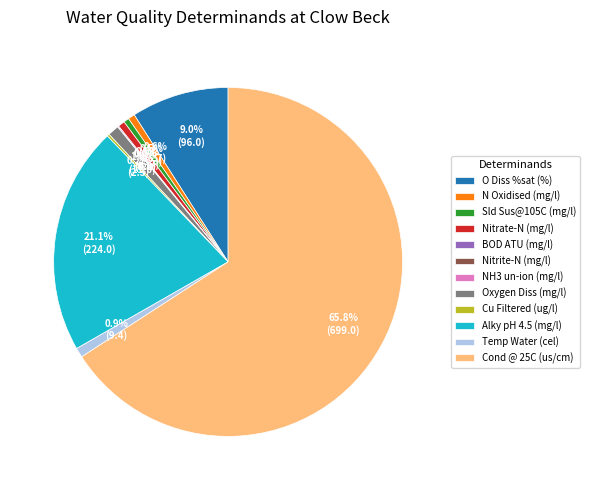

What is the largest slice in the pie chart?

Cond @ 25C (us/cm)